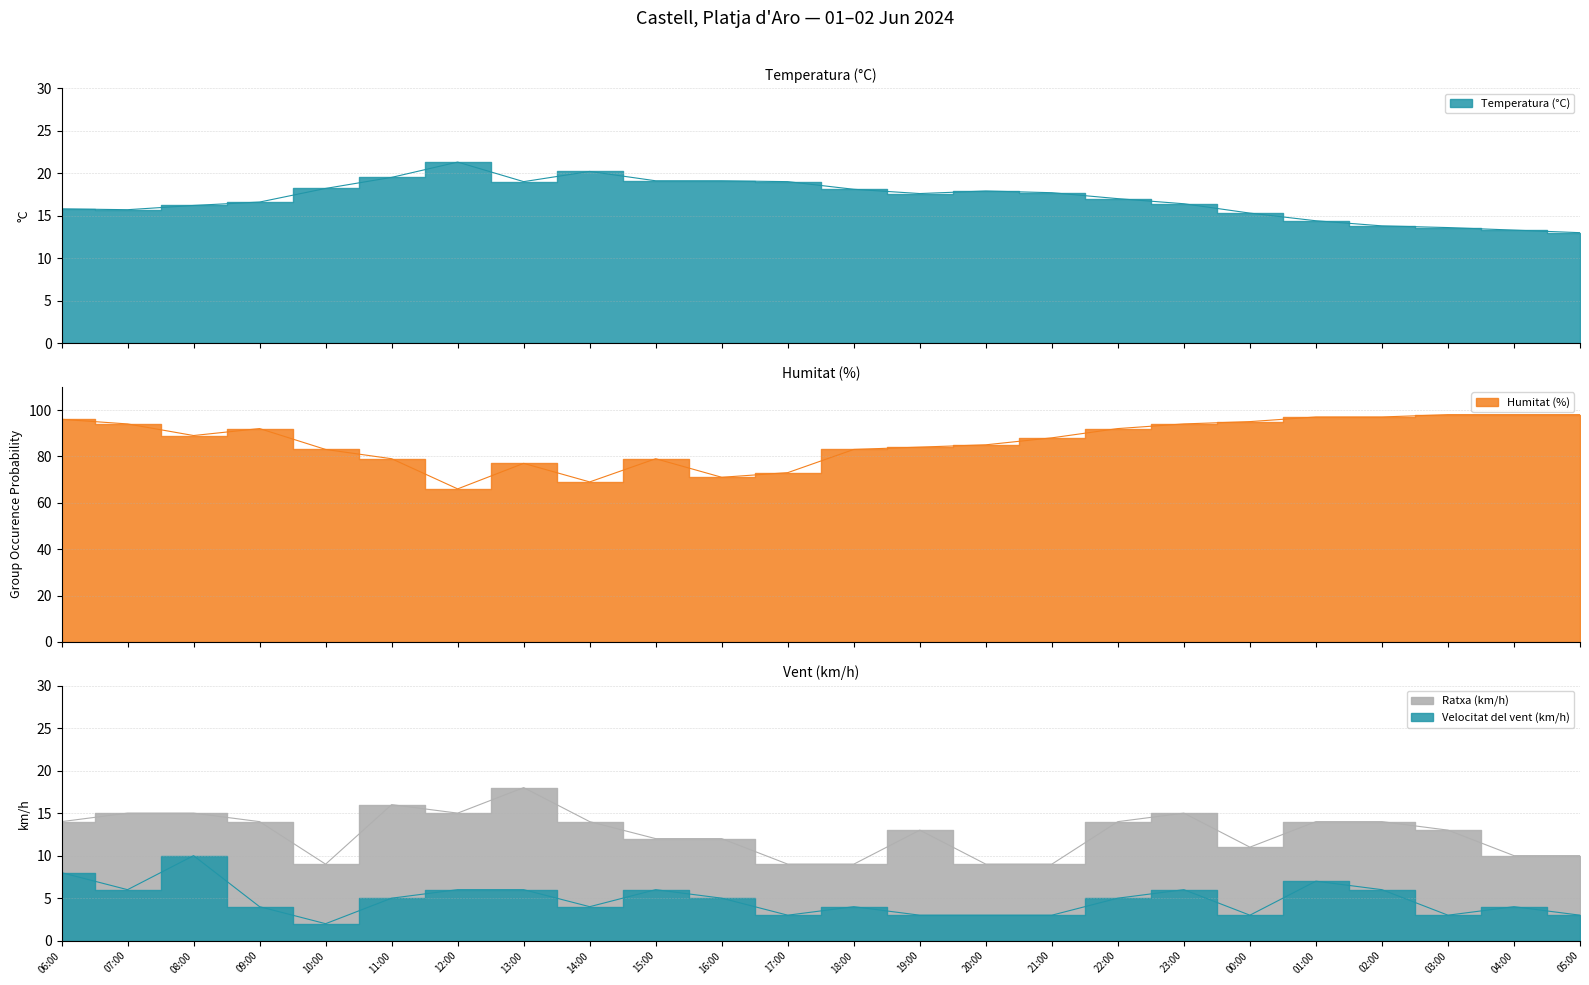

Which series changed the most between 13:00 and 23:00?

Humitat (%)